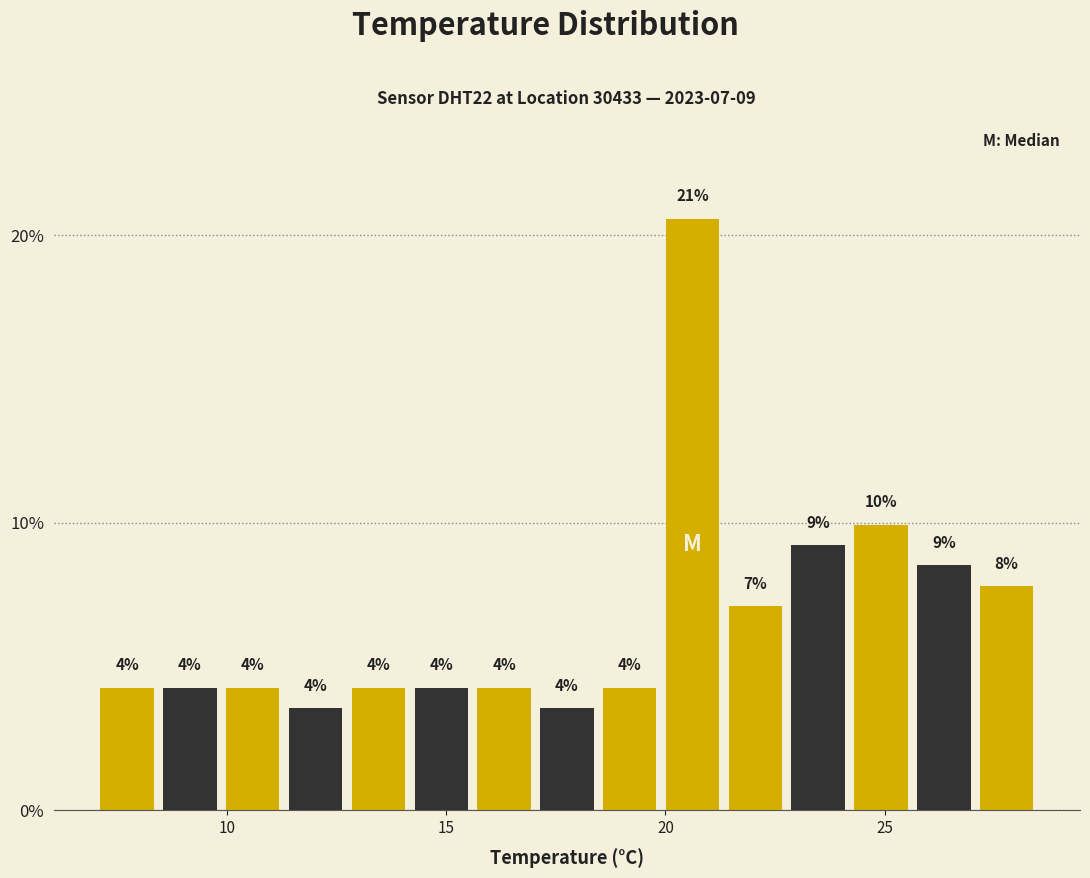

Around what value on the x-axis is the tallest bar? Give the approximate position of its centre, as read against the axis.

20.5